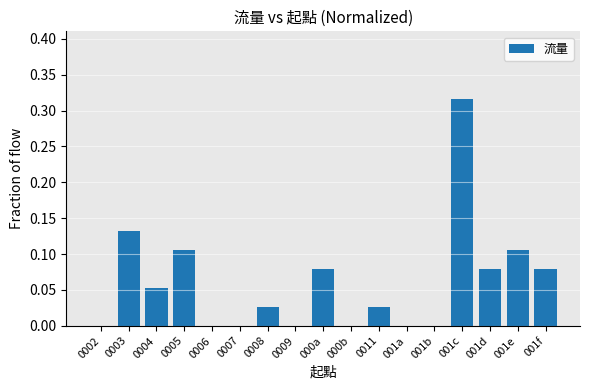

Which label corresponds to the largest value in the chart?

001c